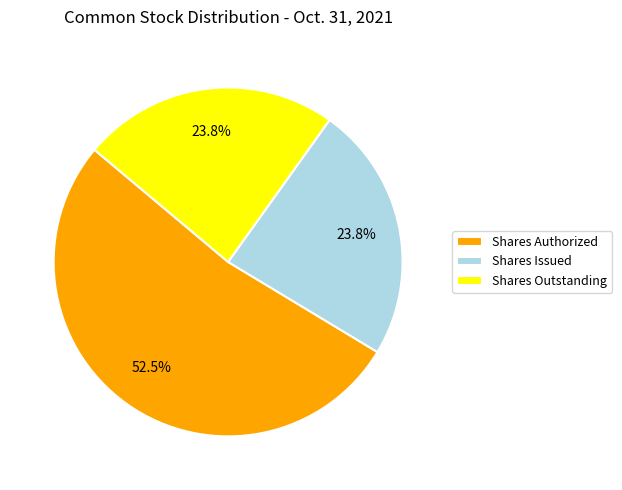

How many slices are in this pie chart?

3